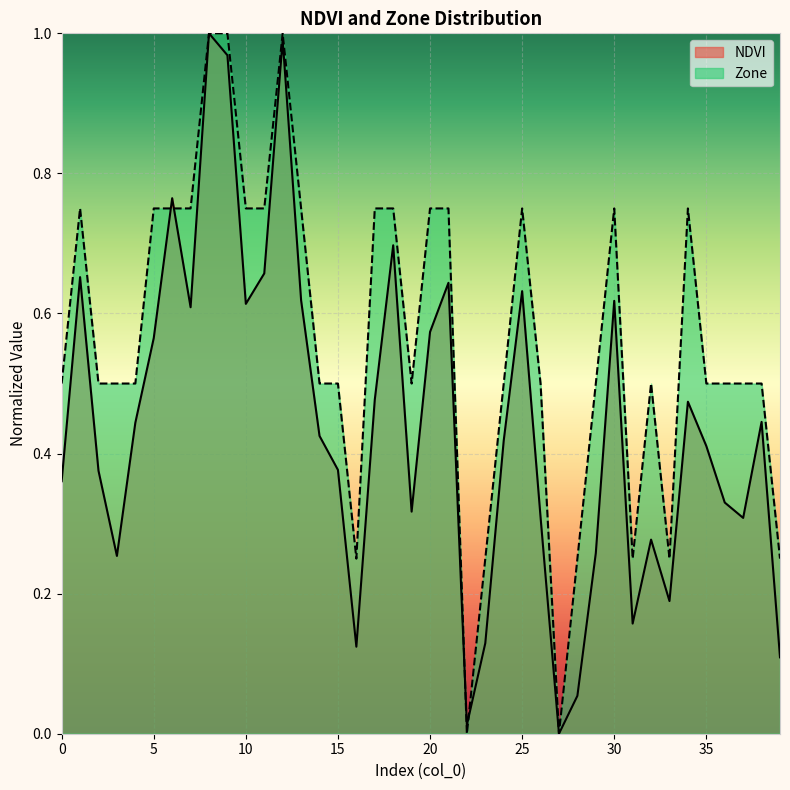

Which series has the largest total across all categories?

Zone